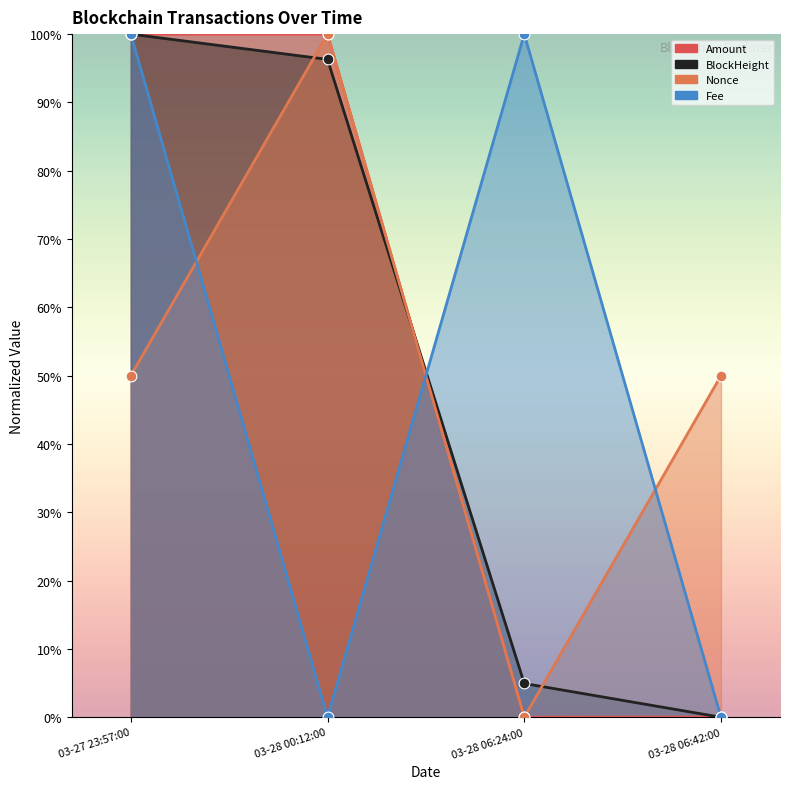

What is the total value across all series at 03-28 06:42:00?

0.5